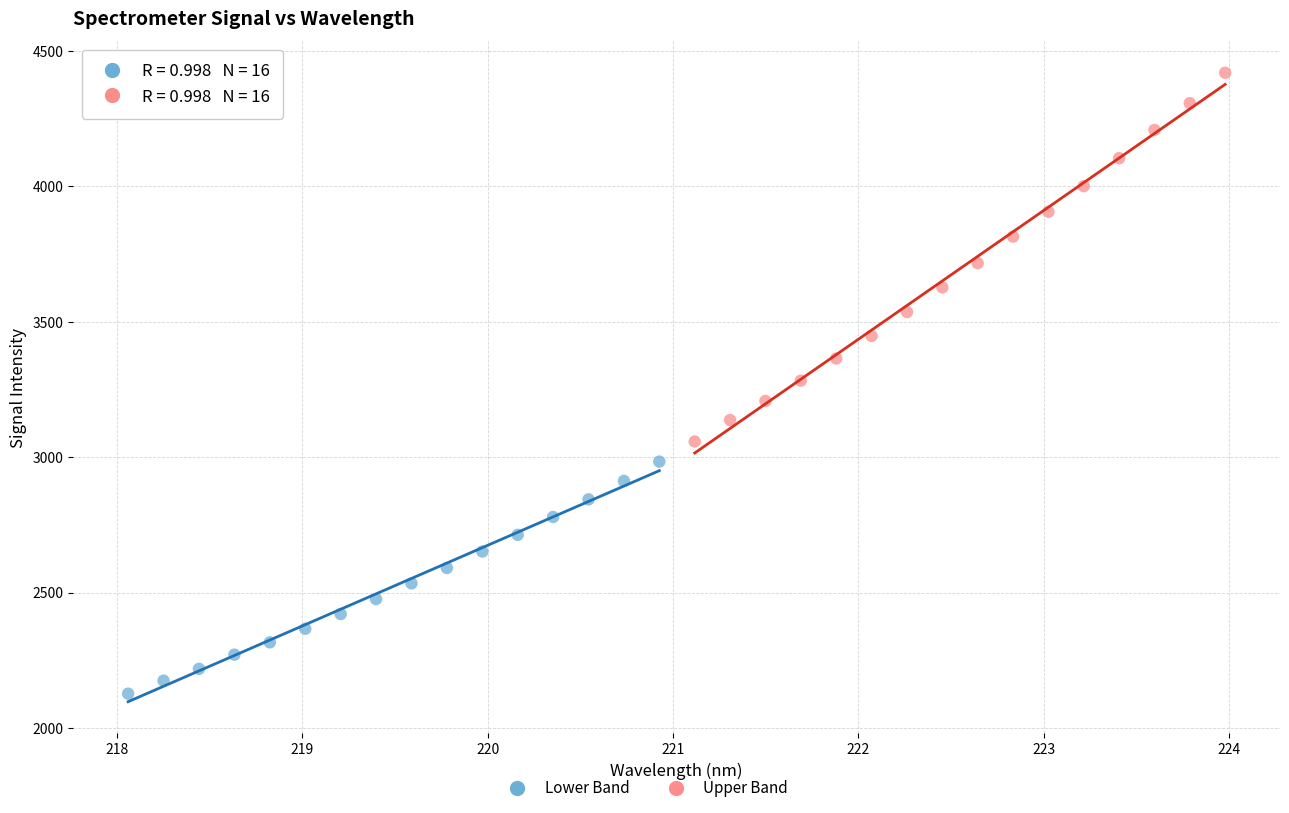

Which series contains the lowest Y value?

Lower Band